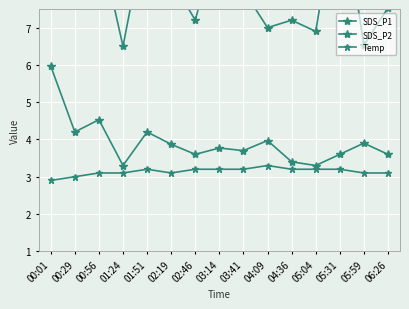

True or false: Temp and SDS_P2 intersect in this chart.

False